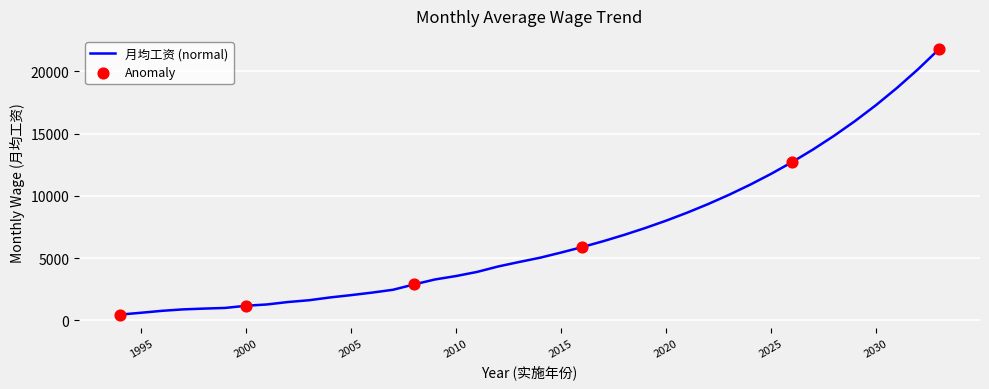

What is the minimum value shown in the chart?

471